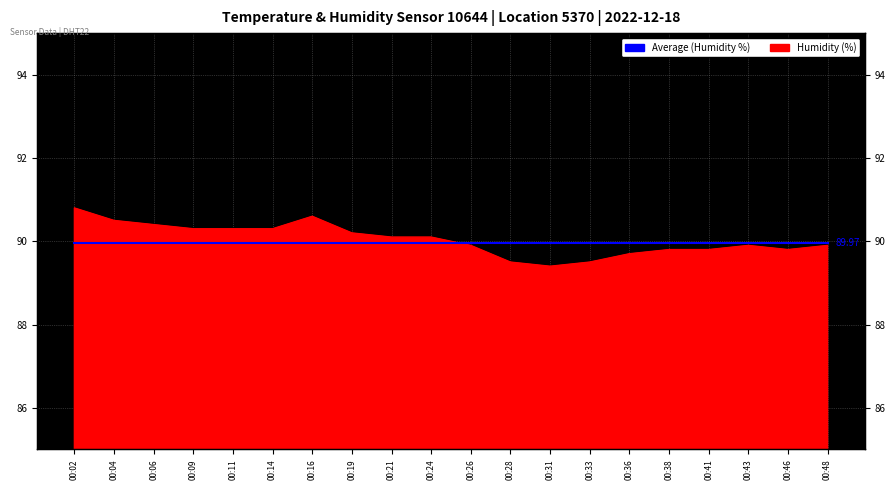

Where is the first local maximum?

00:16